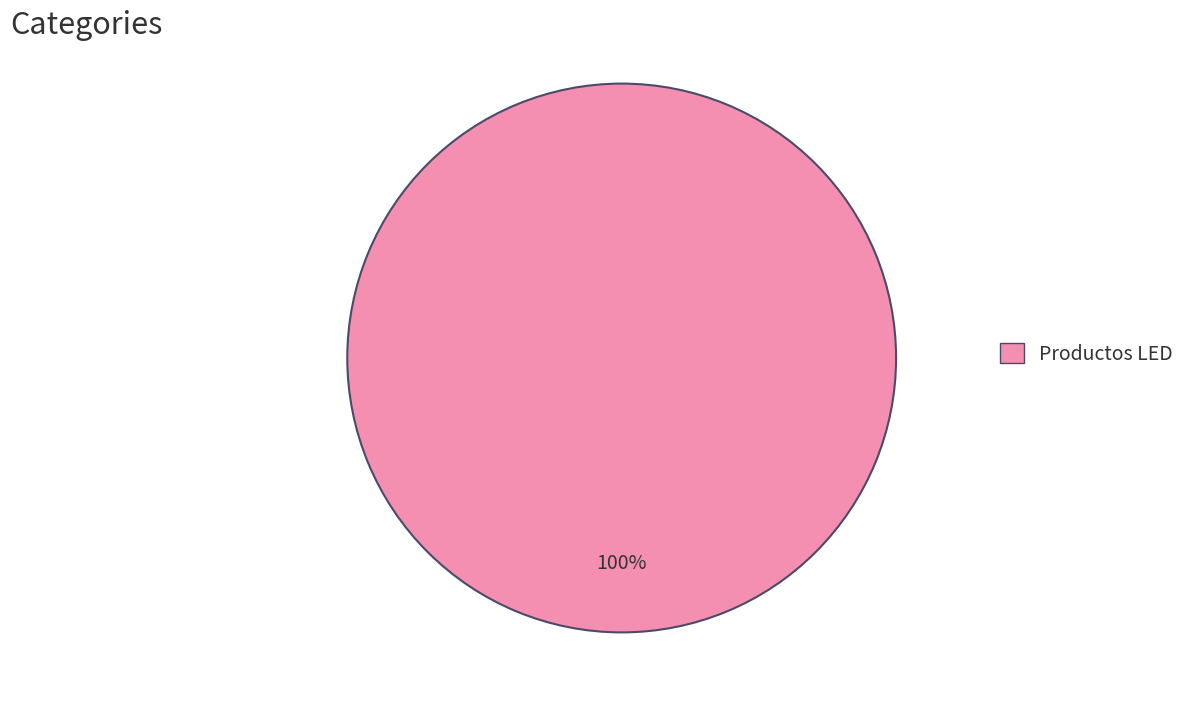

Does Productos LED represent more than half of the total?

Yes